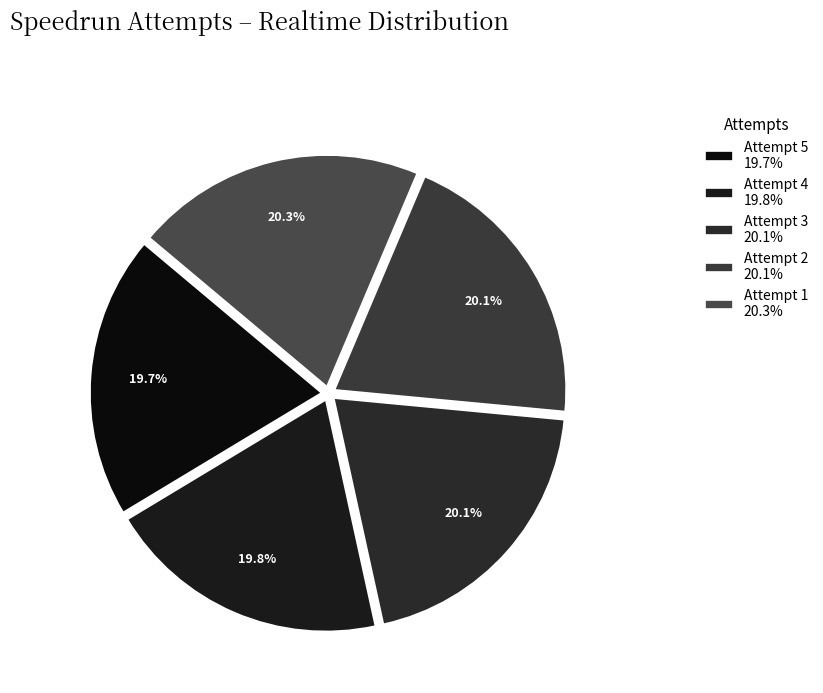

To the nearest percent, what percentage of the pie is Attempt 4?

20%